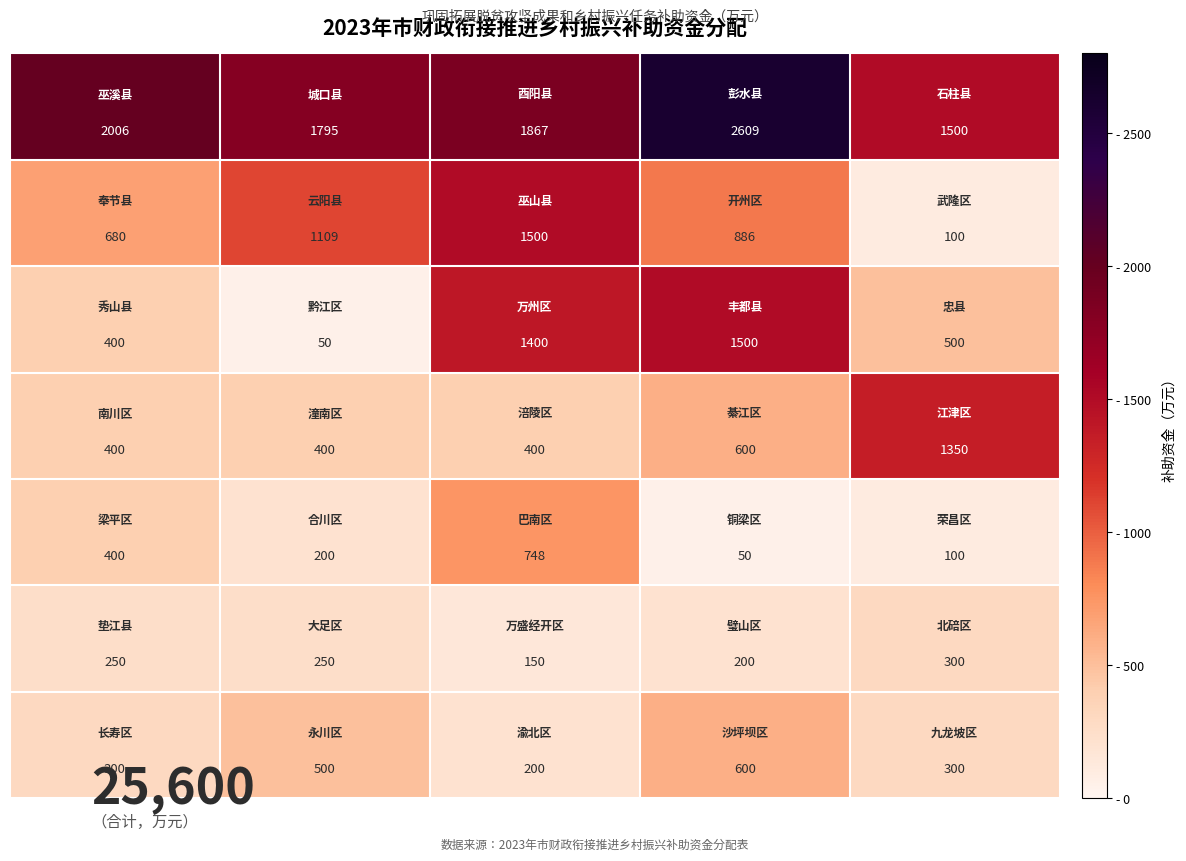

What is the greatest value displayed?

2609